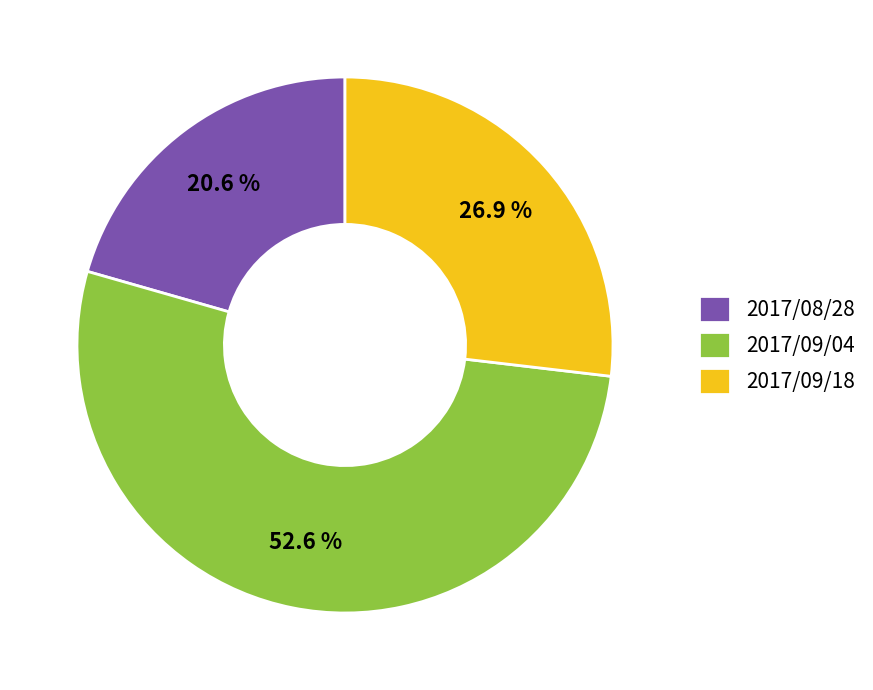

Does 2017/09/04 represent more than half of the total?

Yes